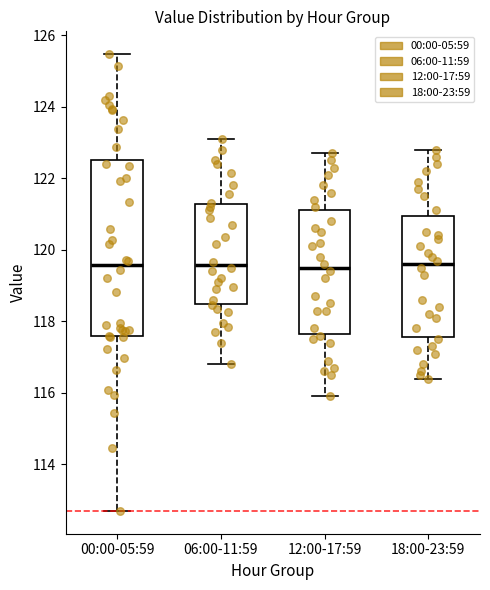

Reading left to right, transcribe this box plot: for each box, give where its median line is, the range the box spans, and where its two whiskers end, as read against the y-axis. The values are not printed on the chart, so give them approximately, as read against the axis.

00:00-05:59: median 119.6, box 117.6 to 122.6, whiskers 112.8 to 125.4
06:00-11:59: median 119.6, box 118.4 to 121.2, whiskers 116.8 to 123.2
12:00-17:59: median 119.6, box 117.6 to 121.2, whiskers 116.0 to 122.8
18:00-23:59: median 119.6, box 117.6 to 121.0, whiskers 116.4 to 122.8